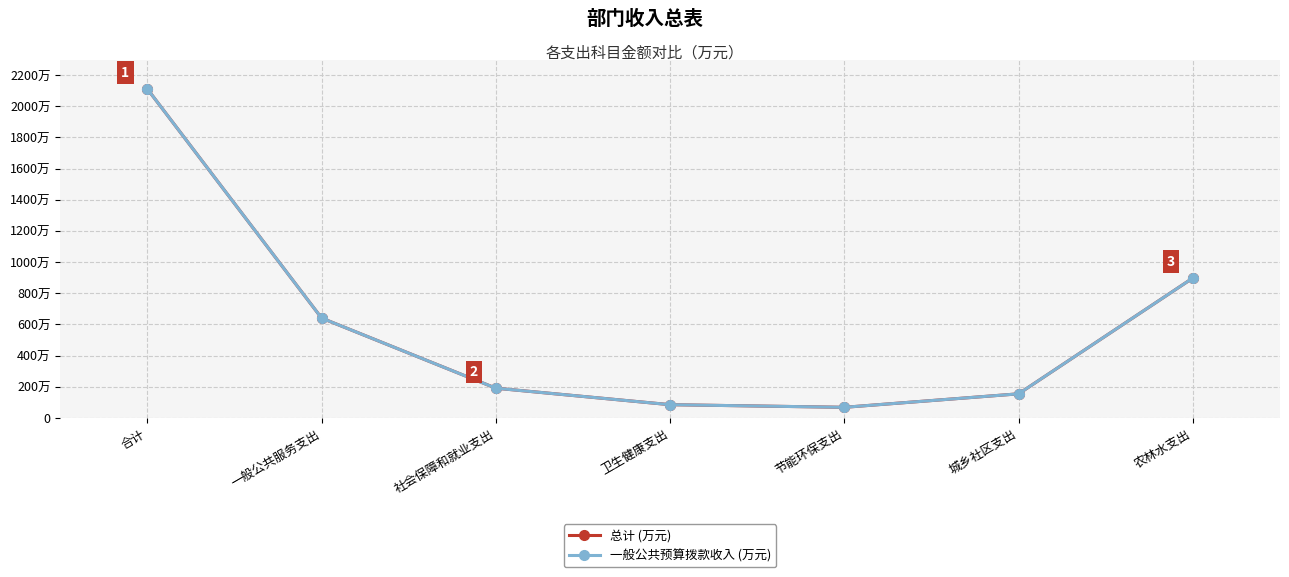

Which series changed the most between 合计 and 一般公共服务支出?

总计 (万元)